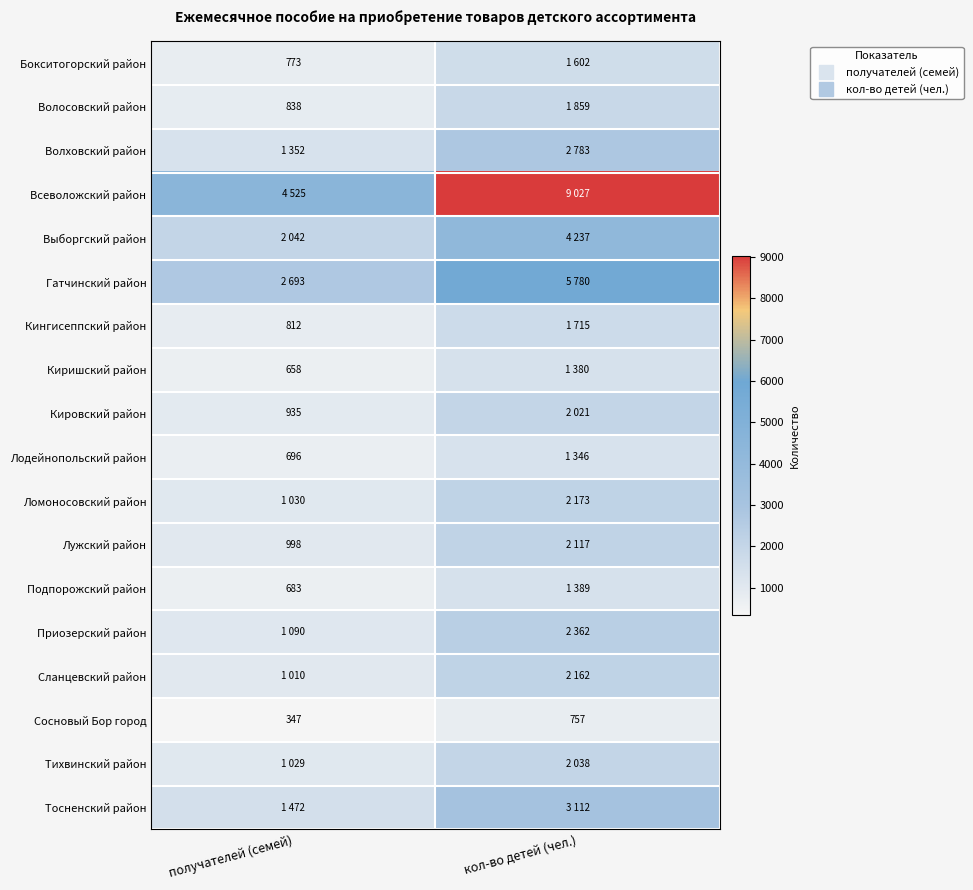

True or false: Тихвинский район has a value of 2038 at кол-во детей (чел.).

True